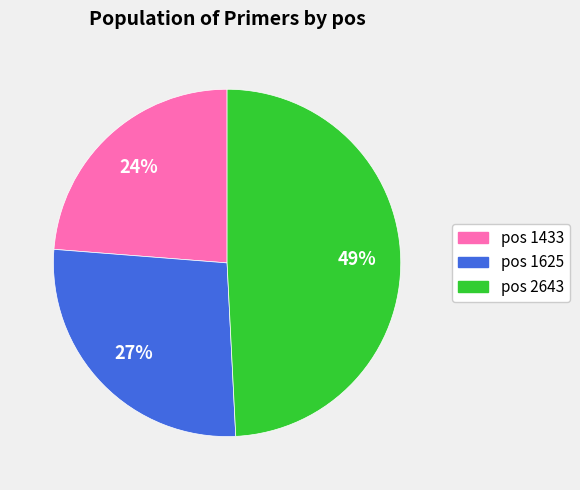

Combined, do pos 2643 and pos 1625 account for over 50%?

Yes